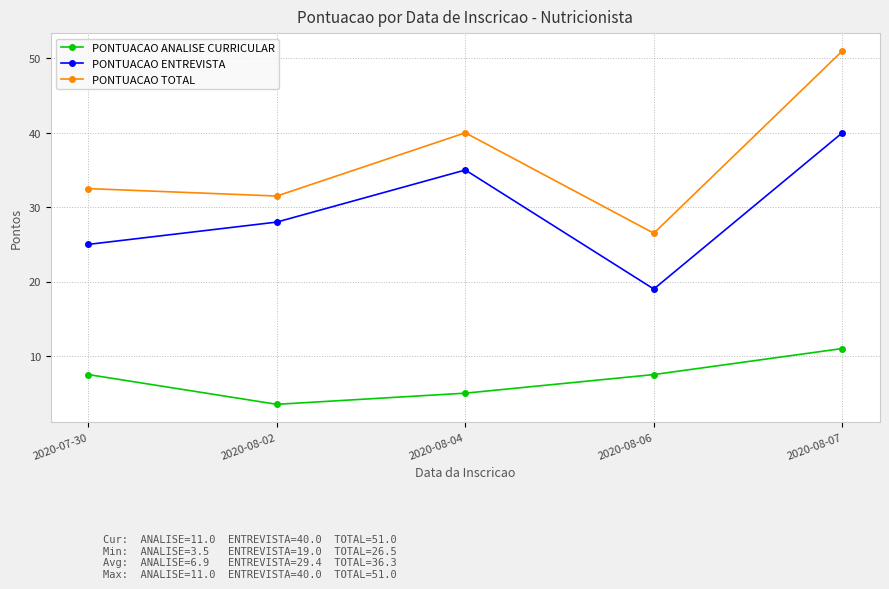

What is the maximum value for PONTUACAO TOTAL?

51.0